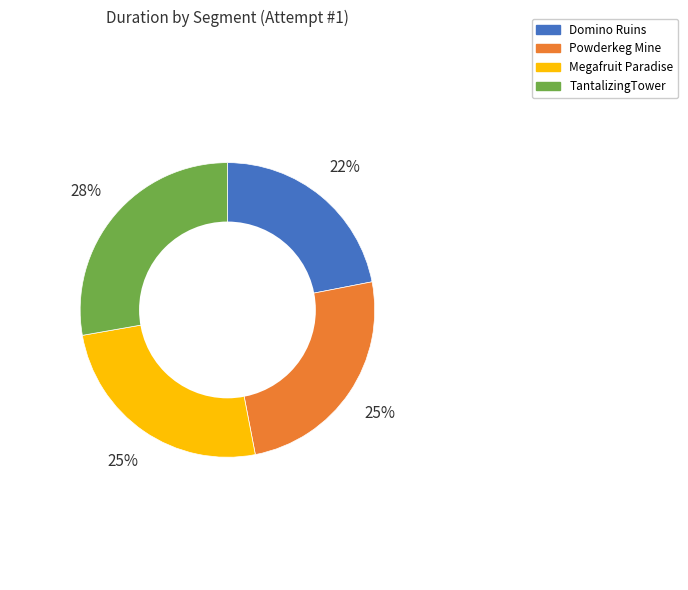

Which slice is the largest?

TantalizingTower